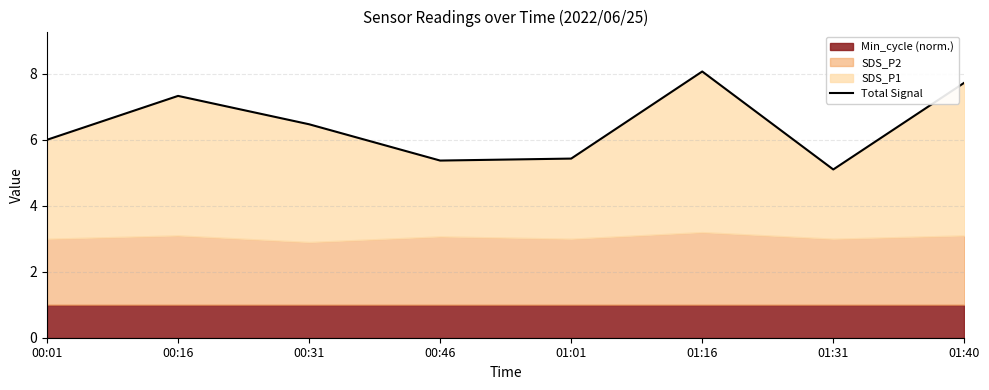

Reading right to left, list all the values displayed in this chart.

7.7	5.1	8.1	5.4	5.4	6.5	7.3	6.0